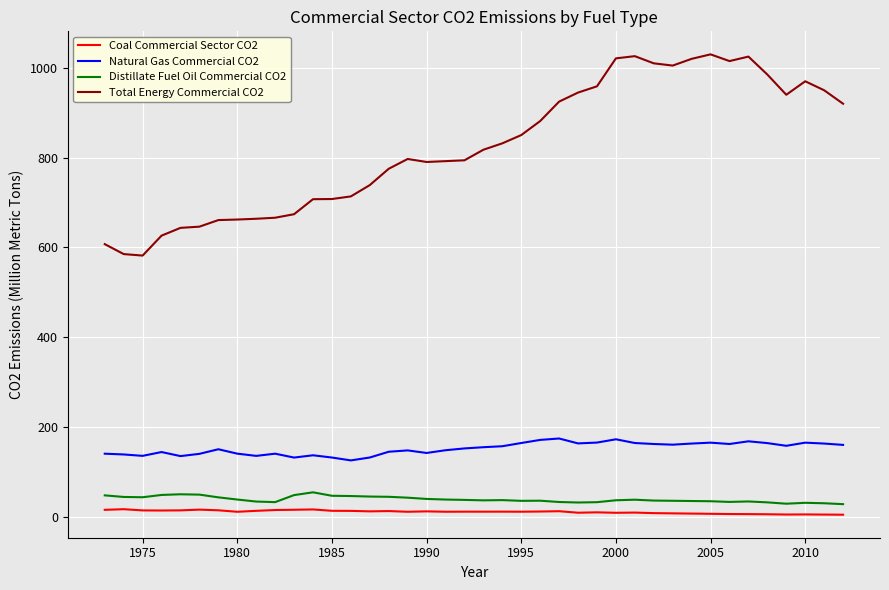

List the series in order of their peak value, lowest first.

Coal Commercial Sector CO2, Distillate Fuel Oil Commercial CO2, Natural Gas Commercial CO2, Total Energy Commercial CO2